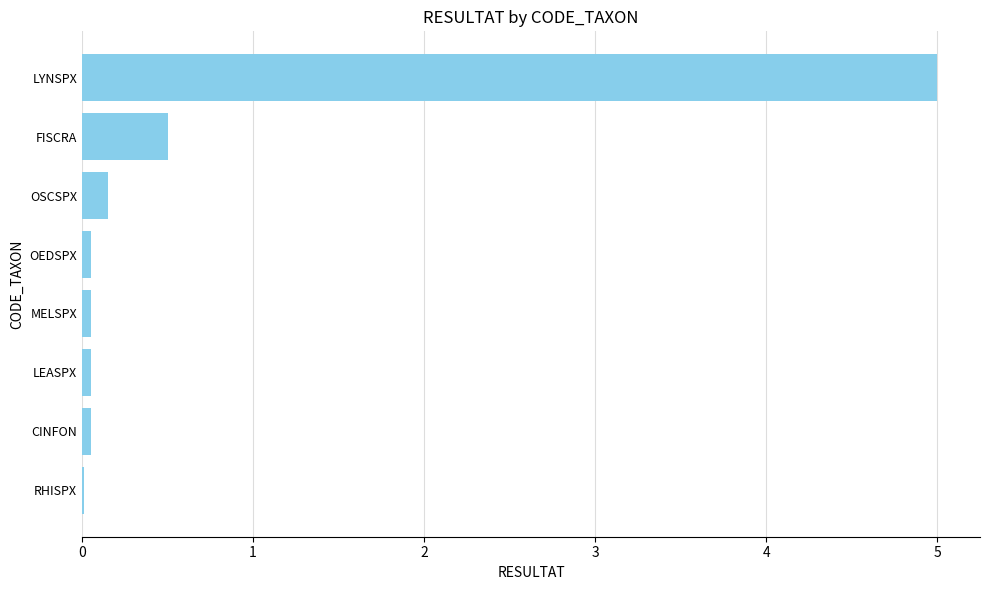

True or false: the data shows 5.0 at LYNSPX.

True